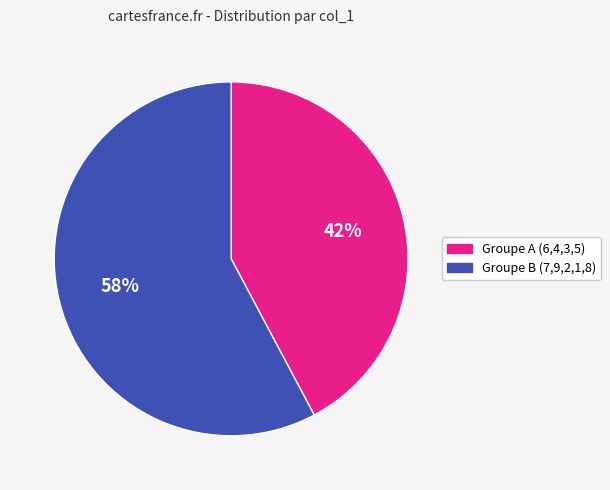

To the nearest percent, what is the average slice percentage?

50%